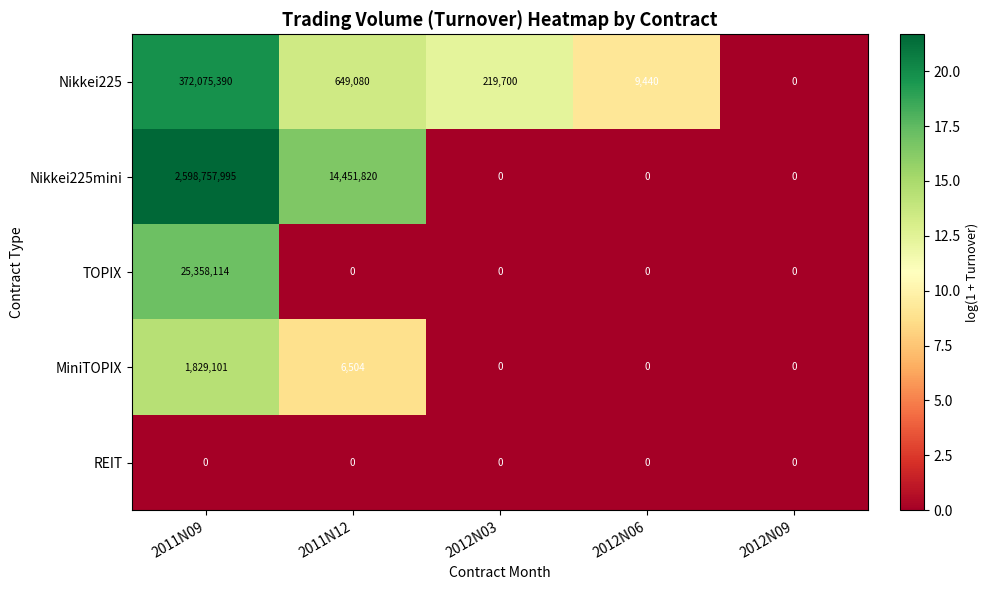

How many positive values does the MiniTOPIX series have?

2